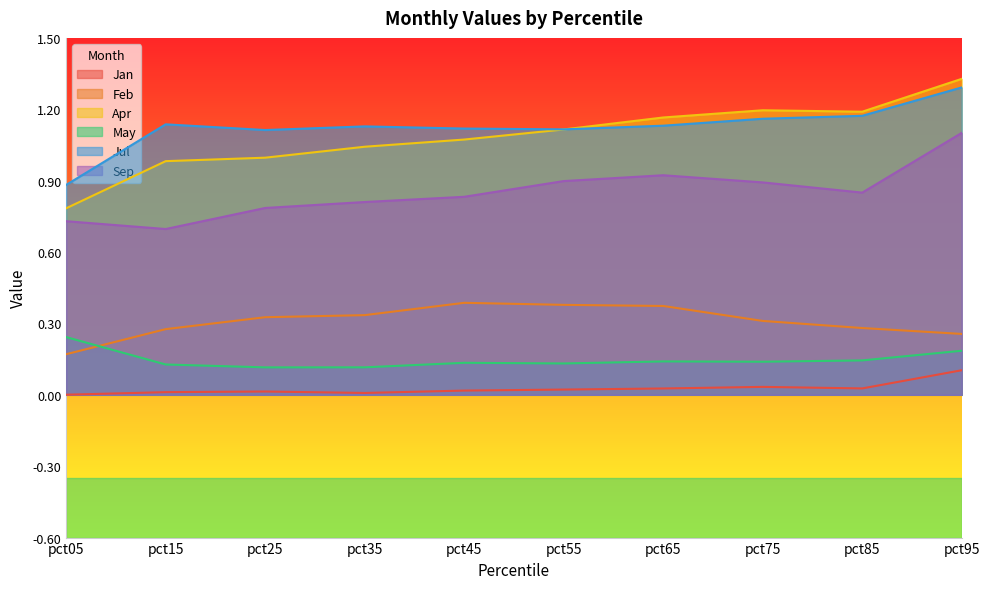

Where is the first local maximum for Feb?

pct45